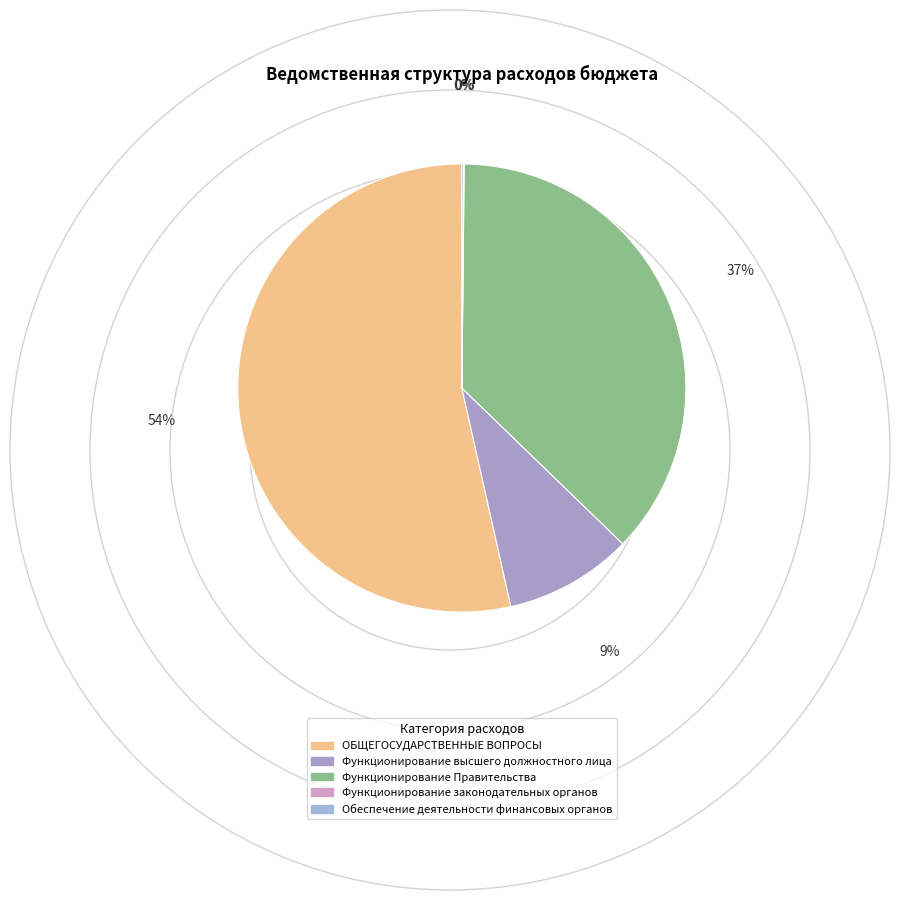

How many slices are in this pie chart?

5